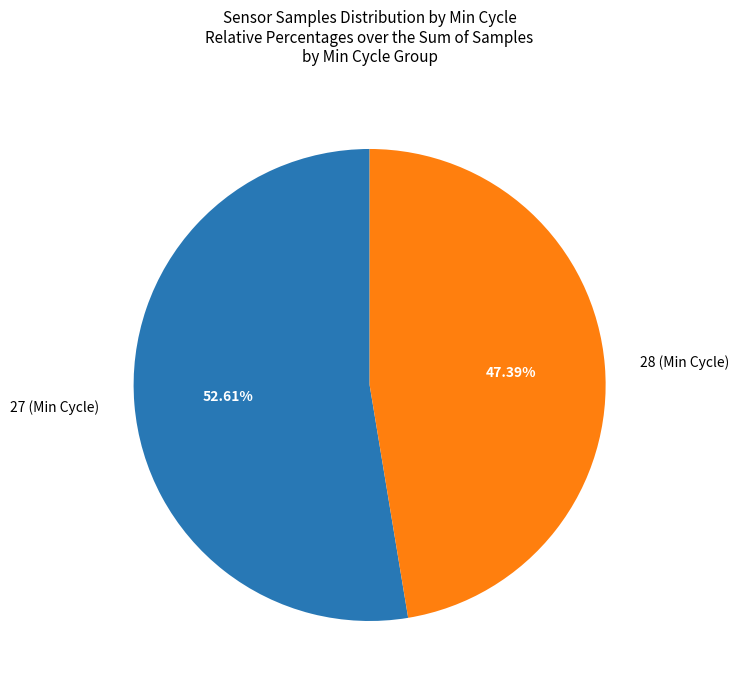

Approximately how many times larger is the value at 27 (Min Cycle) compared to 28 (Min Cycle)?

1.1